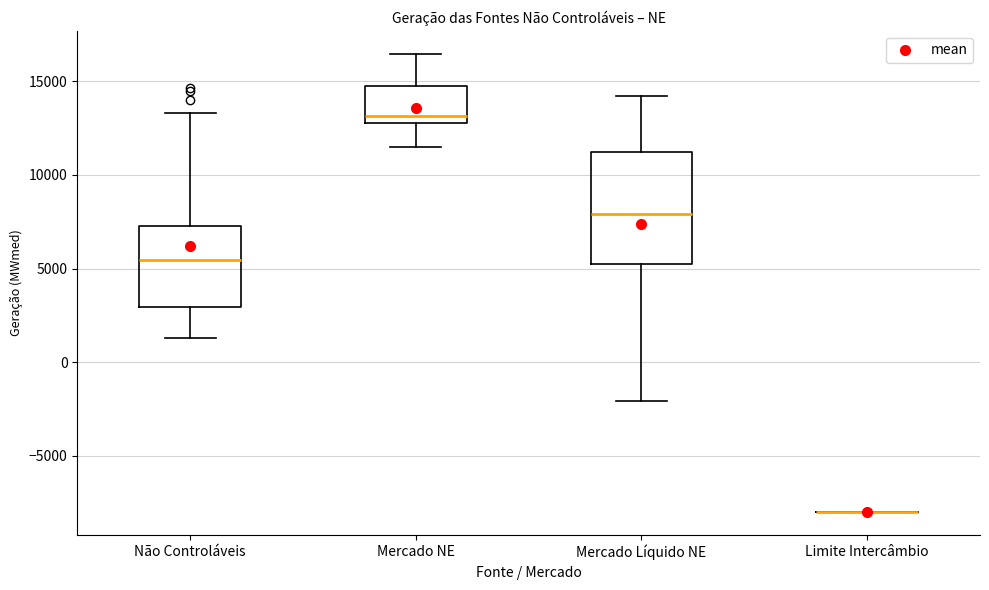

Where does the median line of the box for Não Controláveis sit on the y-axis? The values are not printed on the chart, so give them approximately, as read against the axis.

5500